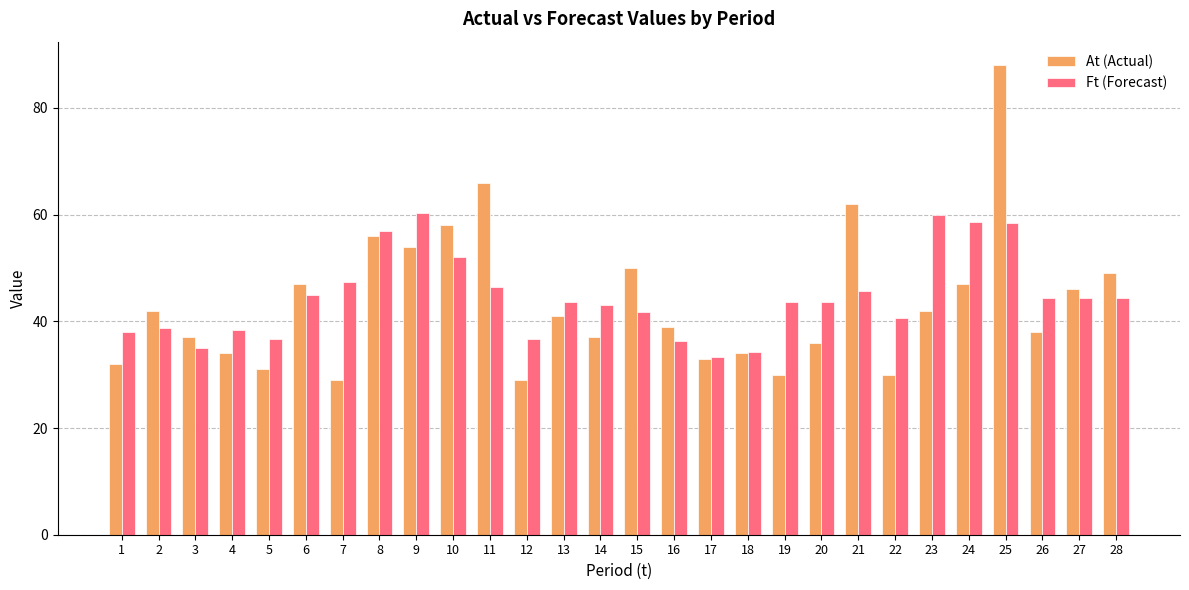

The Ft (Forecast) series shows 99.4 at 9. True or false?

False